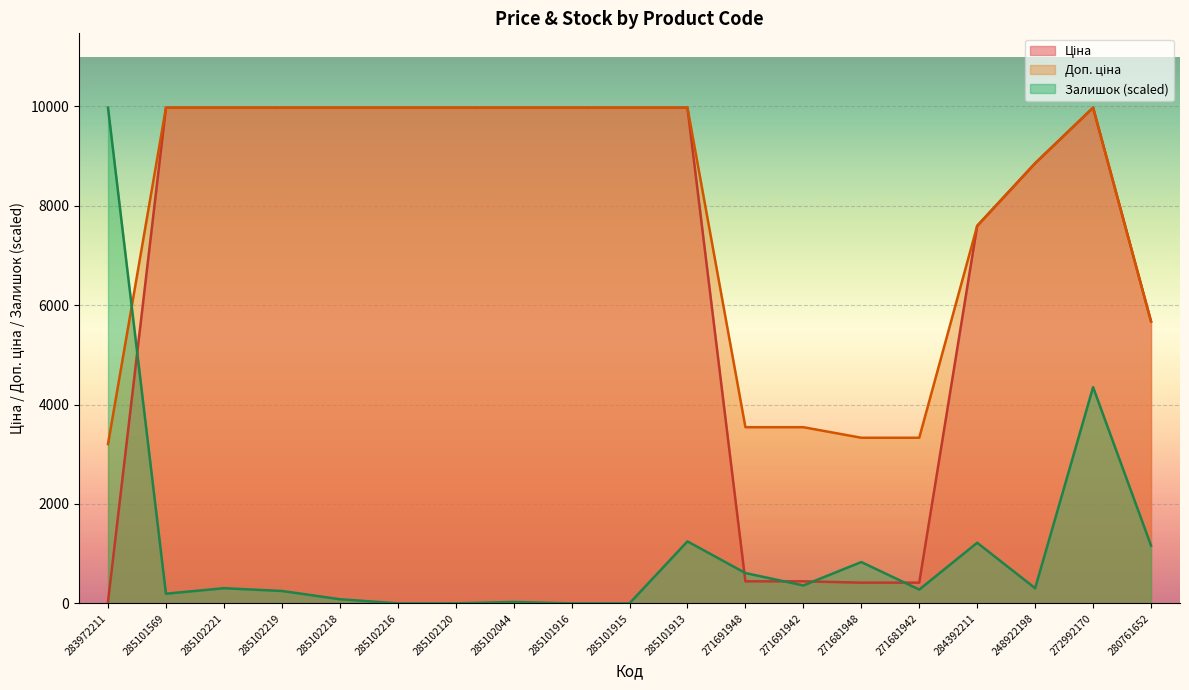

What is the label of the 17th point from the right?

285102221